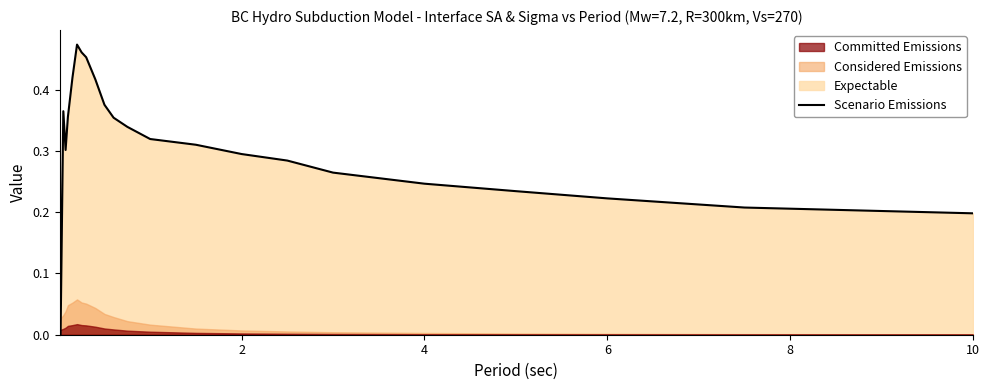

True or false: the data shows 0.1 at 10.

False